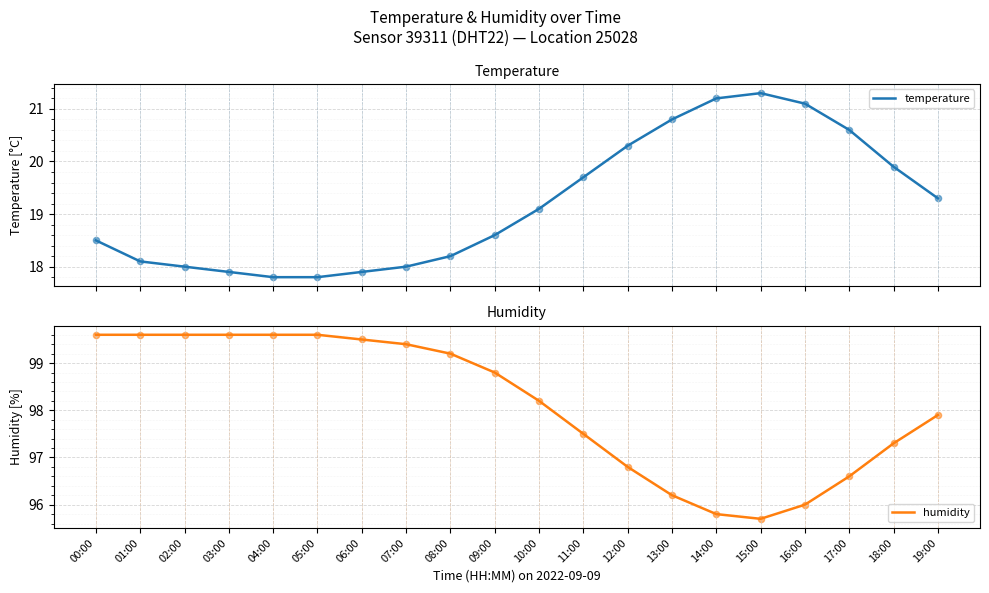

Which series has the largest total across all categories?

humidity